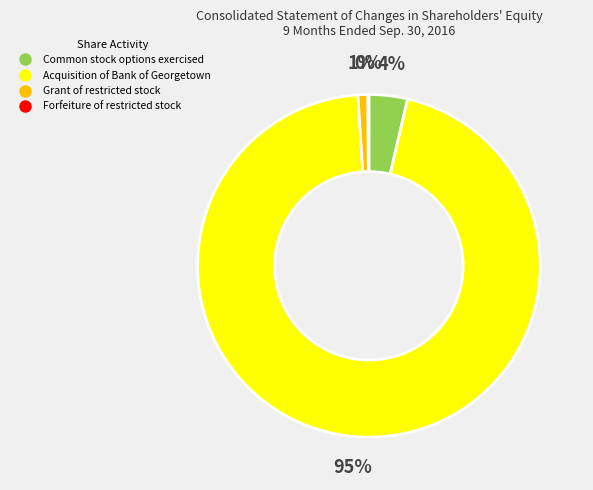

What is the largest slice in the pie chart?

Acquisition of Bank of Georgetown